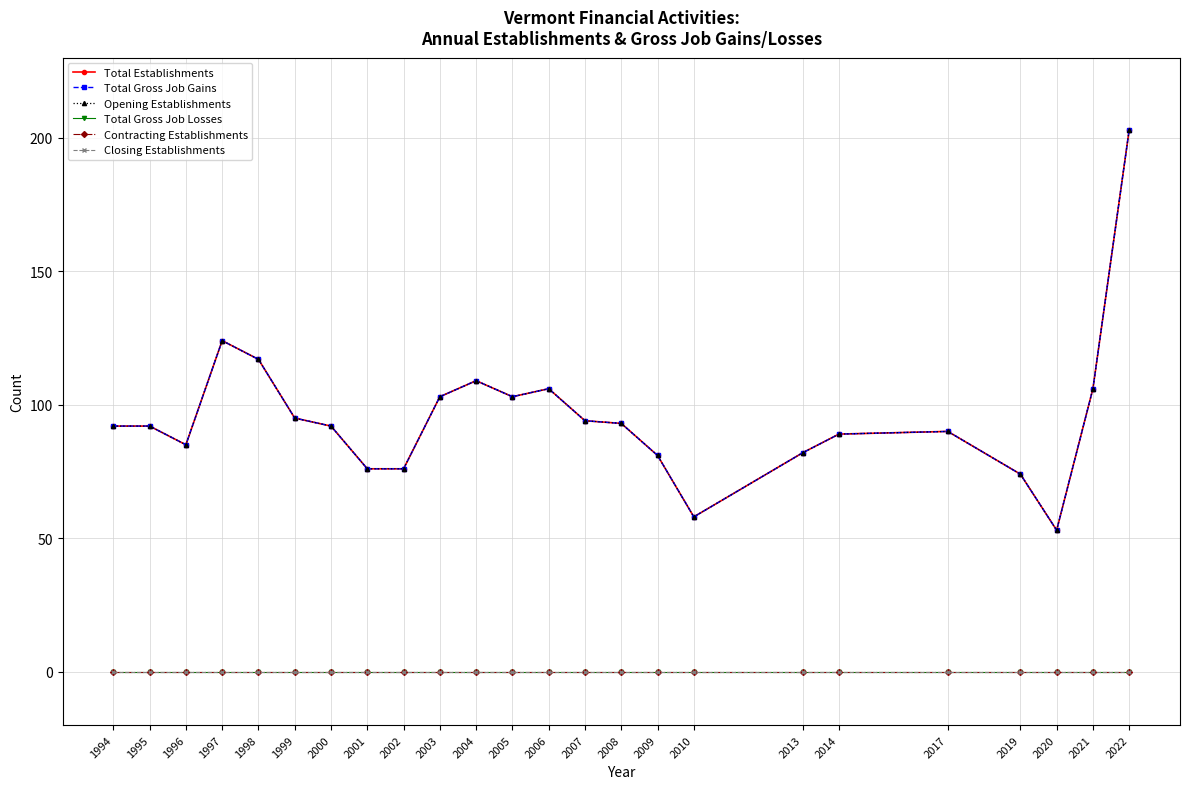

Rank the series by their maximum value, from highest to lowest.

Total Establishments, Total Gross Job Gains, Opening Establishments, Total Gross Job Losses, Contracting Establishments, Closing Establishments